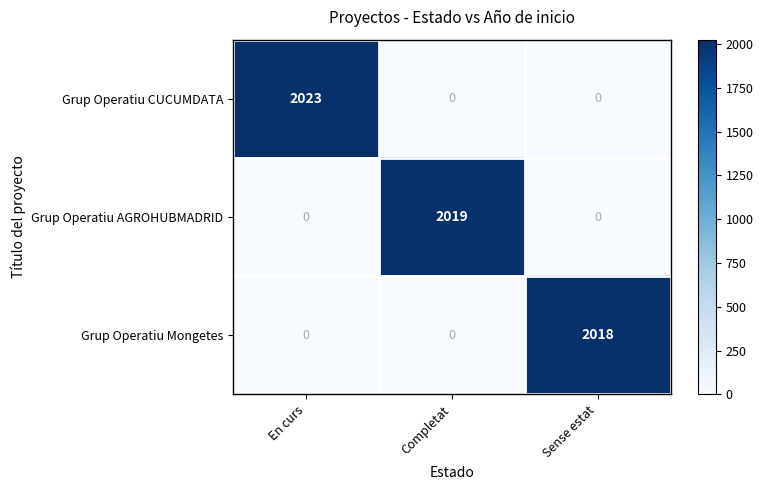

Which series changed the most between Completat and Sense estat?

Grup Operatiu AGROHUBMADRID